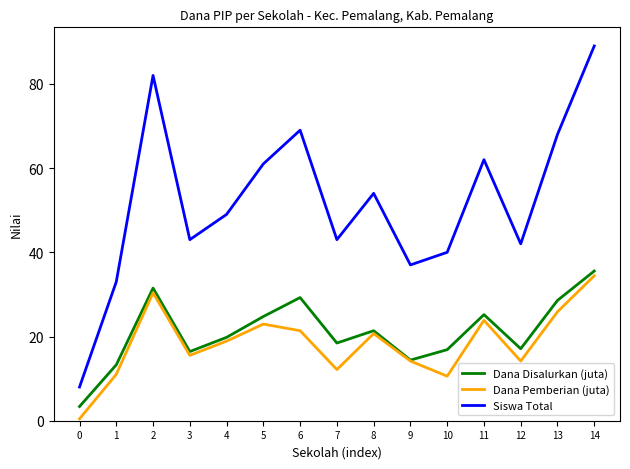

The value of Dana Pemberian (juta) at 7 is 12.2. True or false?

True